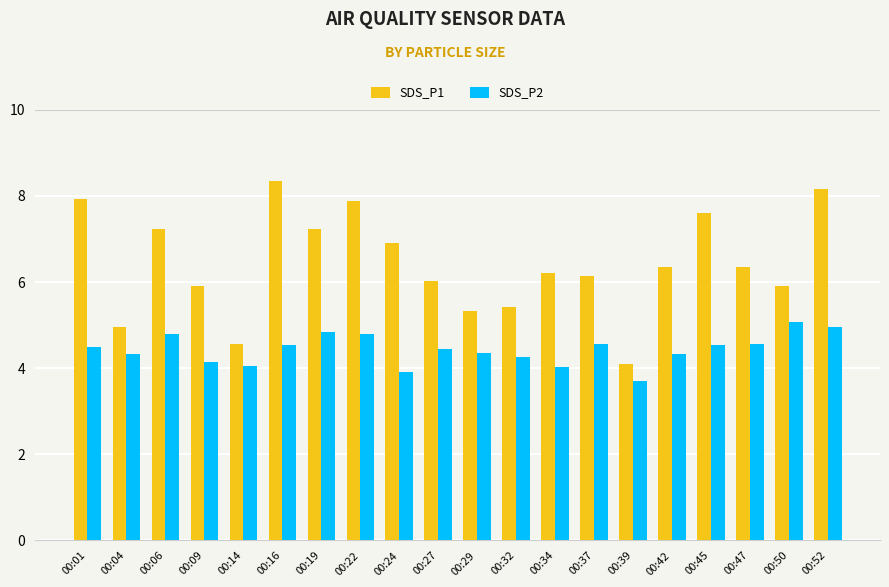

True or false: SDS_P2 has a value of 3.9 at 00:24.

True